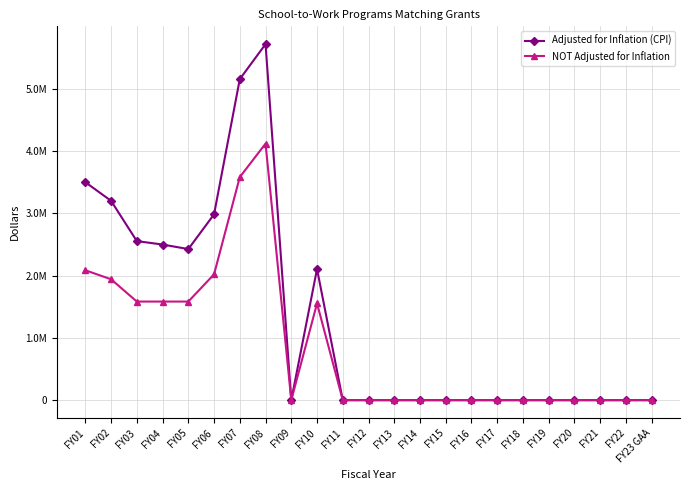

List the series in order of their overall mean, highest first.

Adjusted for Inflation (CPI), NOT Adjusted for Inflation